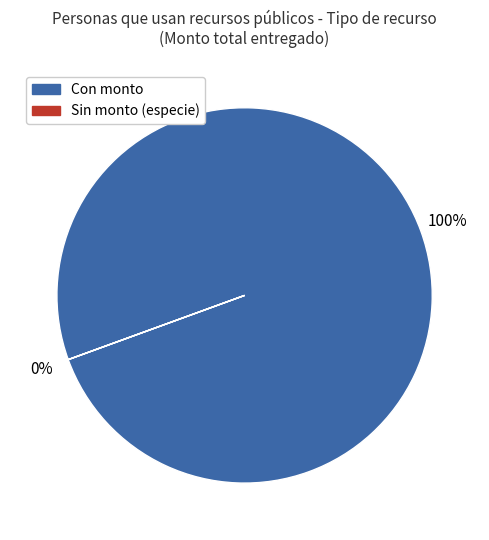

The PAÑALES Y LECHE slice represents 1% of the pie. True or false?

False